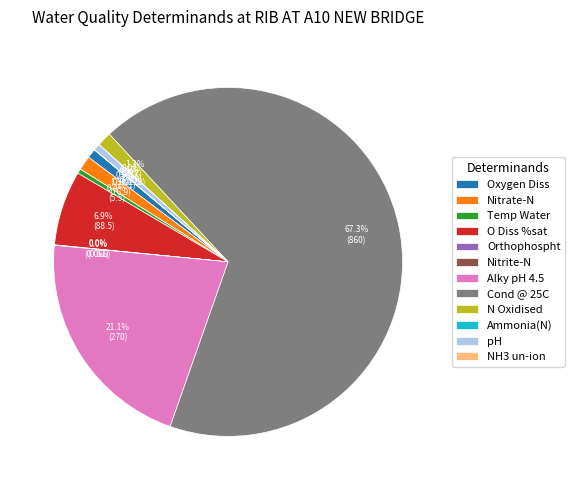

What percentage is NOT represented by O Diss %sat?

93.1%